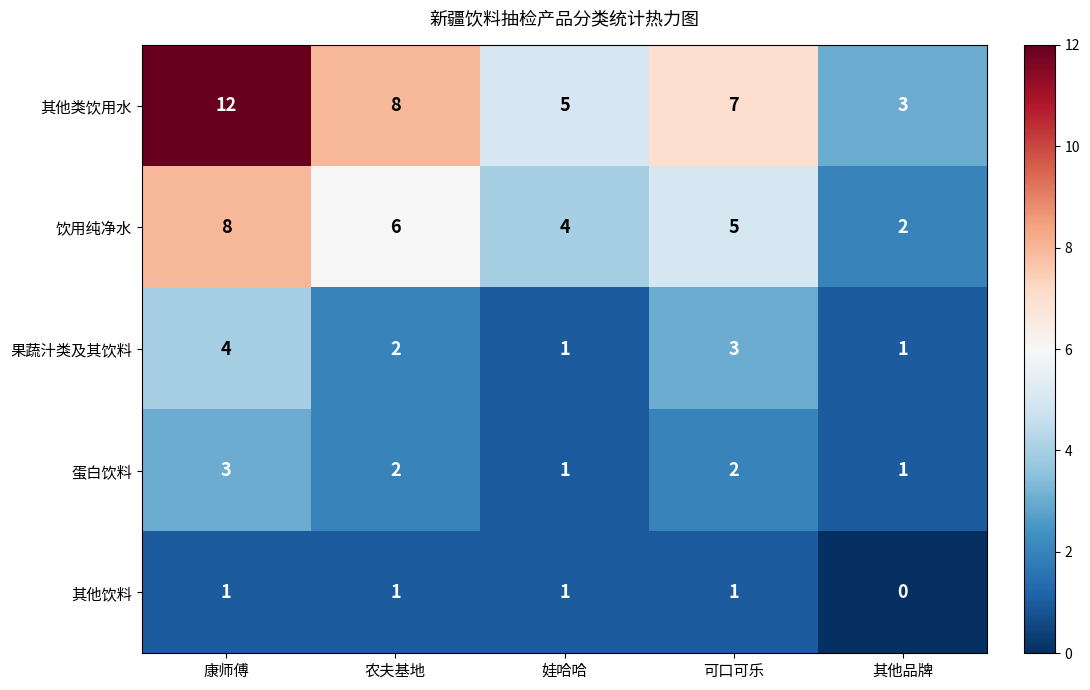

Which label corresponds to the largest value in the chart?

康师傅